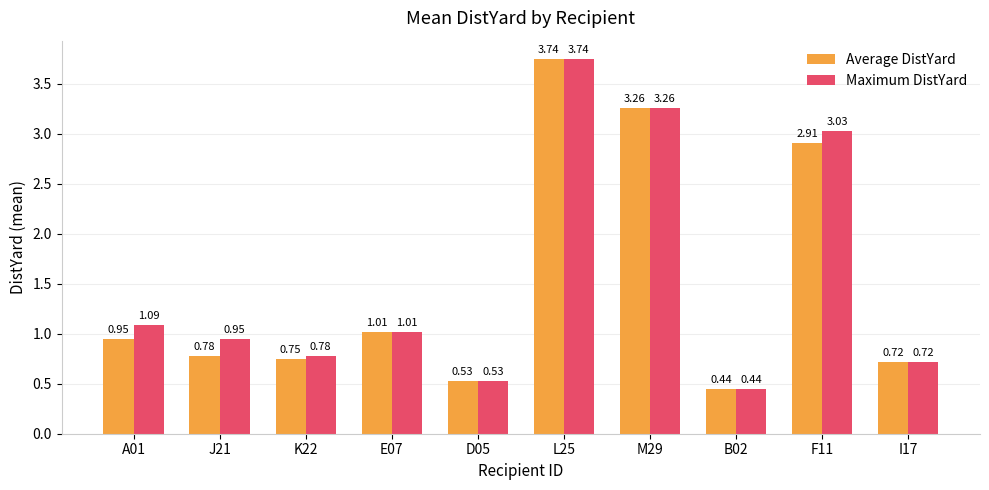

What is the total value across all series at M29?

6.5